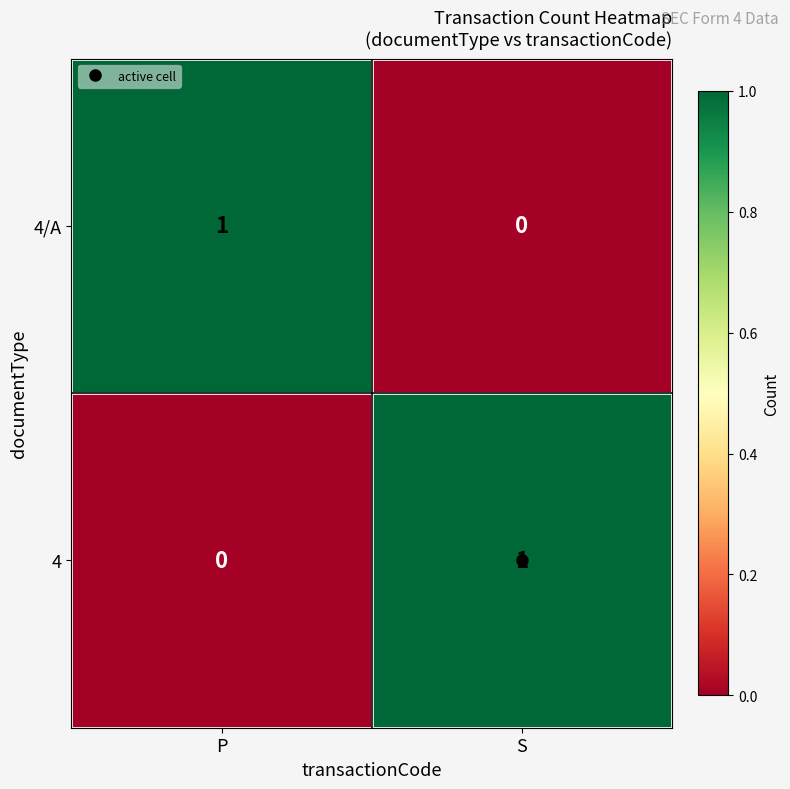

Is it true that 4 equals 0 at P?

True